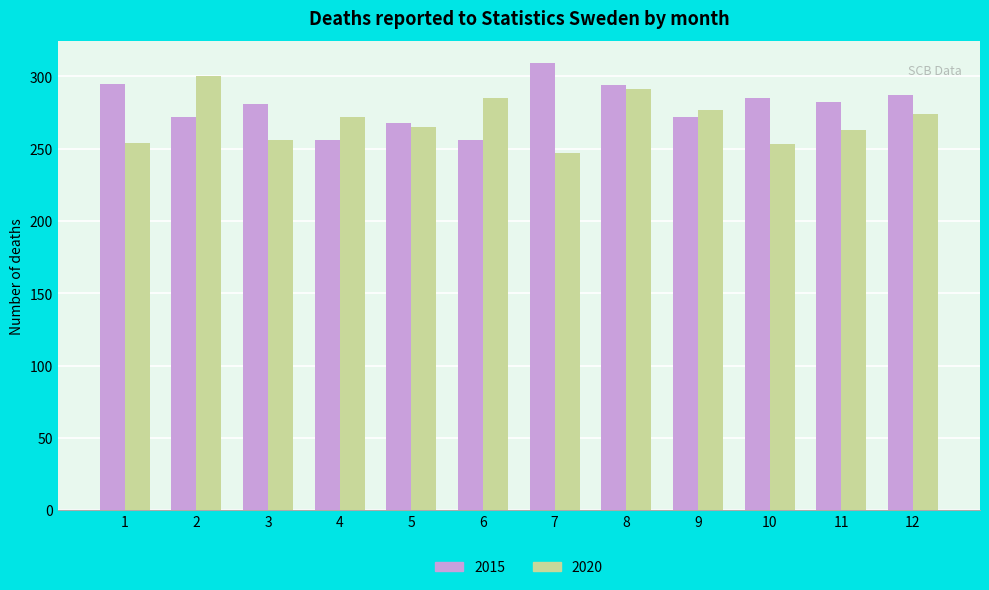

At which label does 2020 first exceed 272?

2